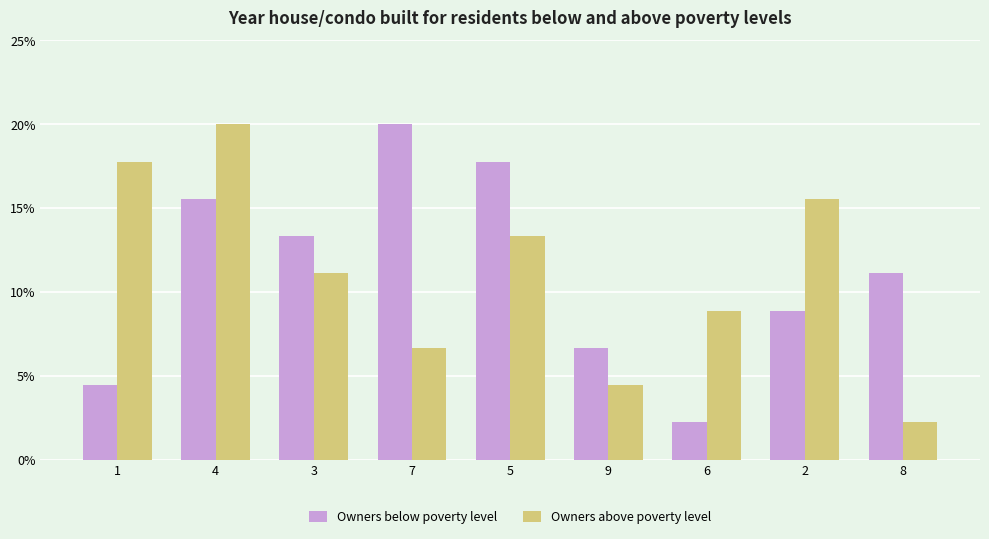

Is it true that Owners below poverty level equals 15.6 at 4?

True